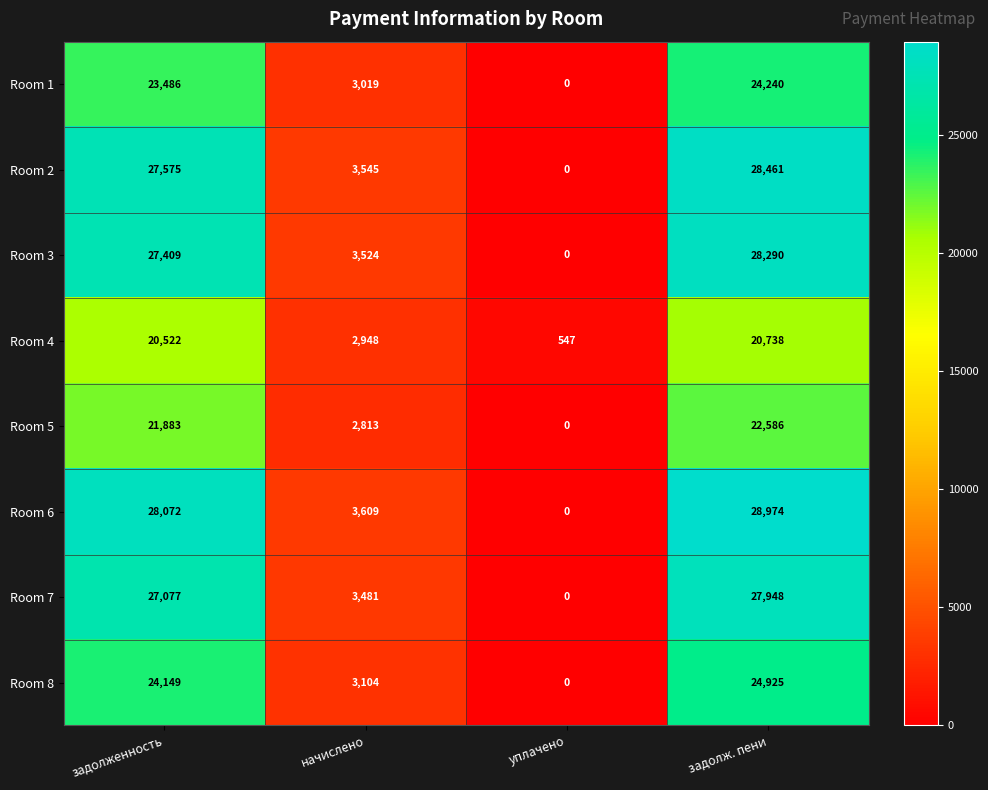

What is the difference between the maximum and minimum values in the Room 3 series?

28290